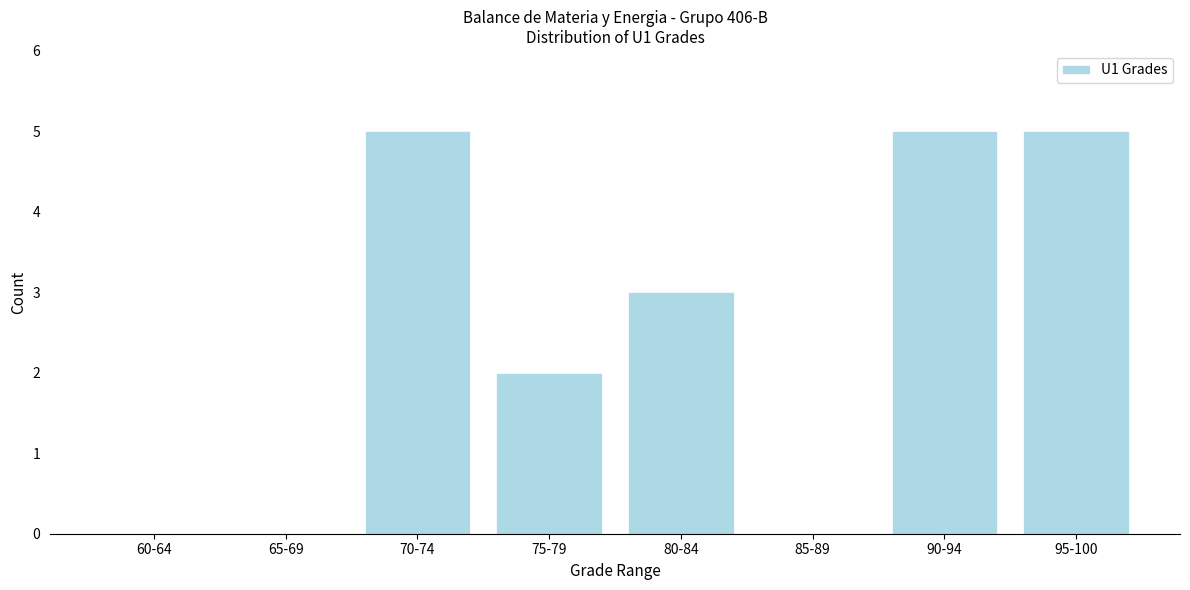

Reading left to right, extract all data points from this chart.

60-64=0	65-69=0	70-74=5	75-79=2	80-84=3	85-89=0	90-94=5	95-100=5